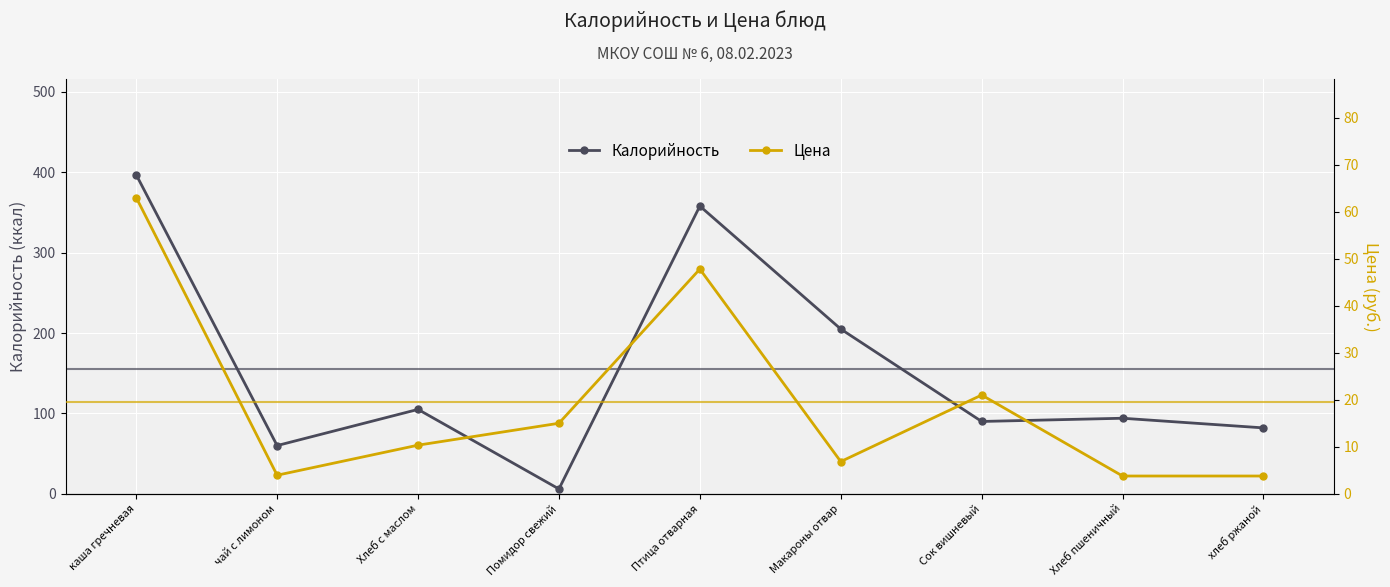

Where does the Калорийность series first go above 94?

каша гречневая